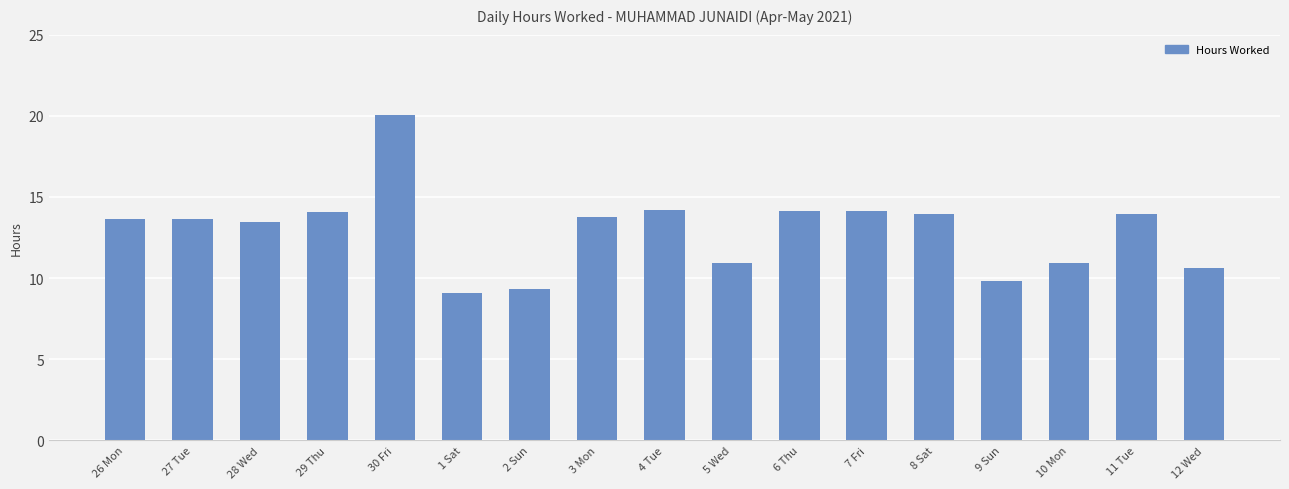

How many bars are there in total?

17